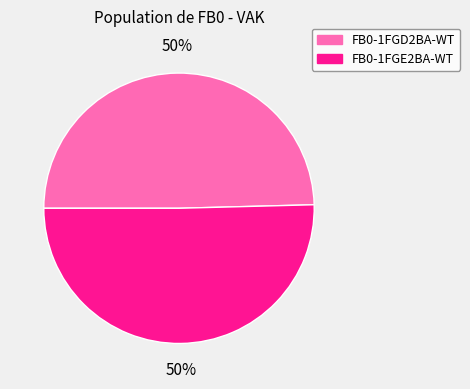

Approximately how many times larger is the value at FB0-1FGE2BA-WT compared to FB0-1FGD2BA-WT?

1.0